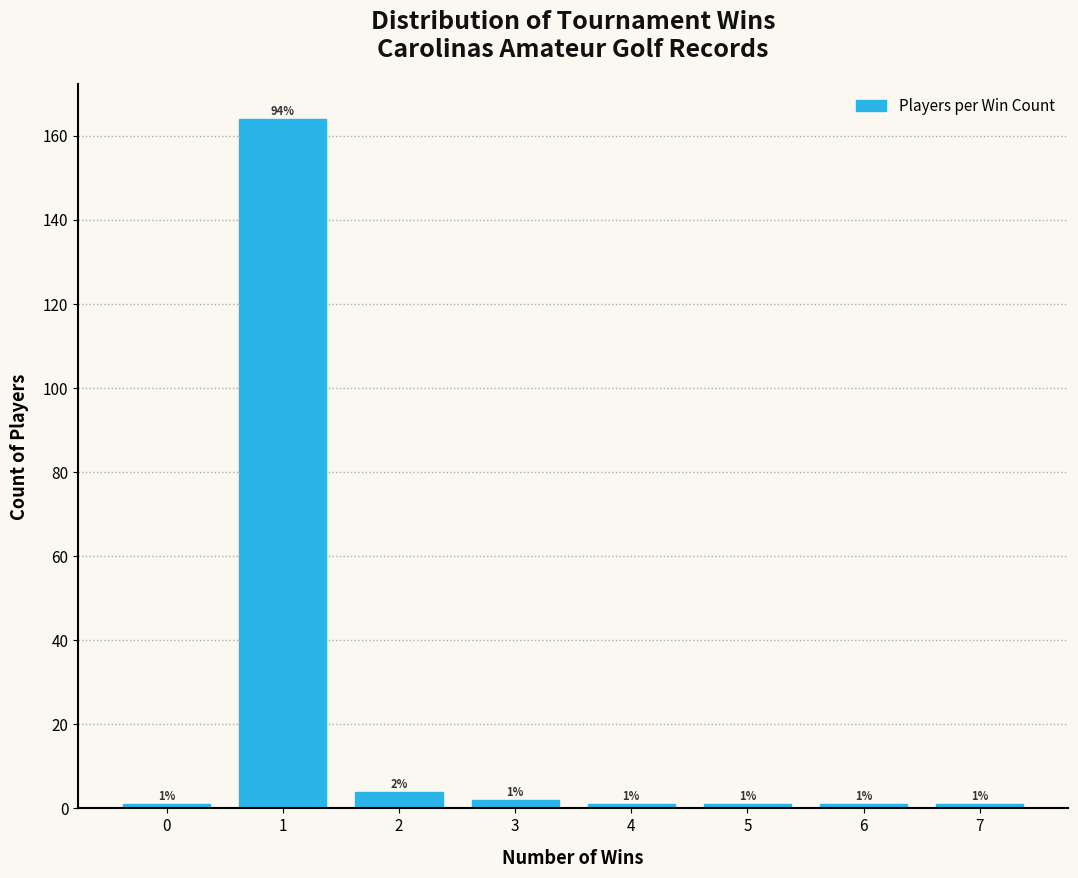

Reading left to right, extract all data points from this chart.

0=1	1=164	2=4	3=2	4=1	5=1	6=1	7=1